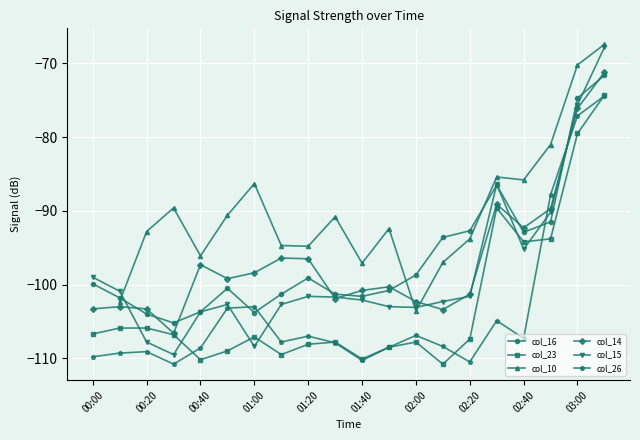

What is the highest value of the col_15 series?

-67.8